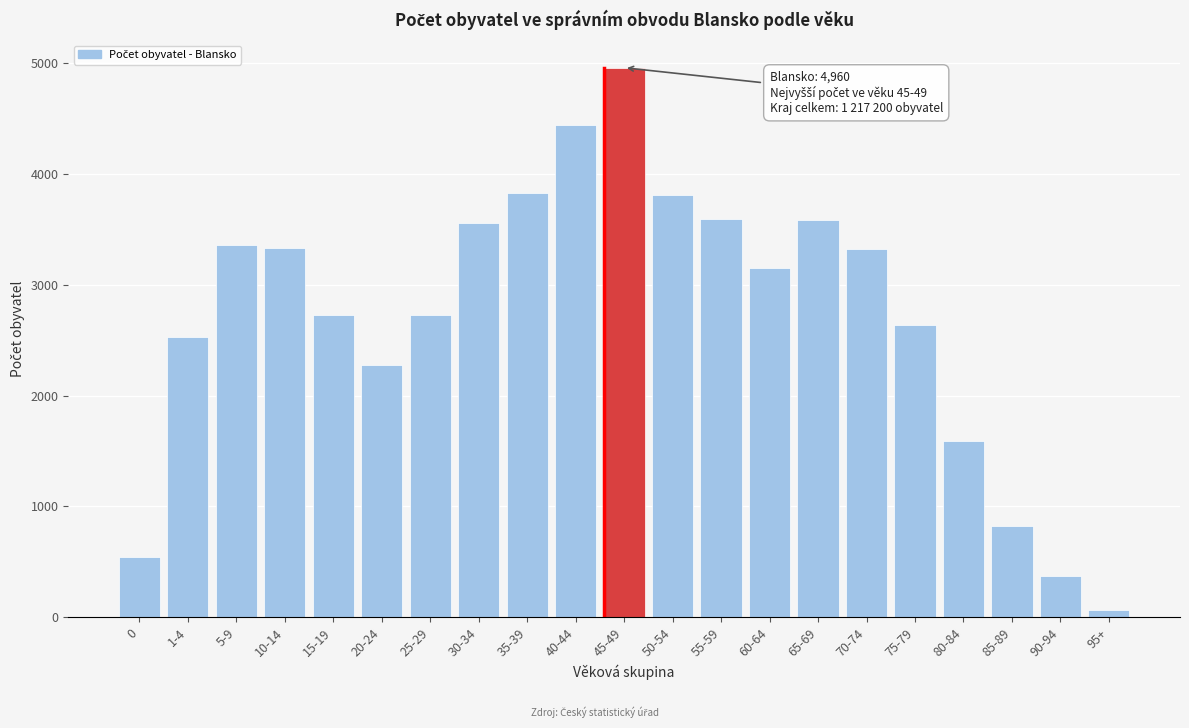

What is the label of the 7th bar from the left?

25-29